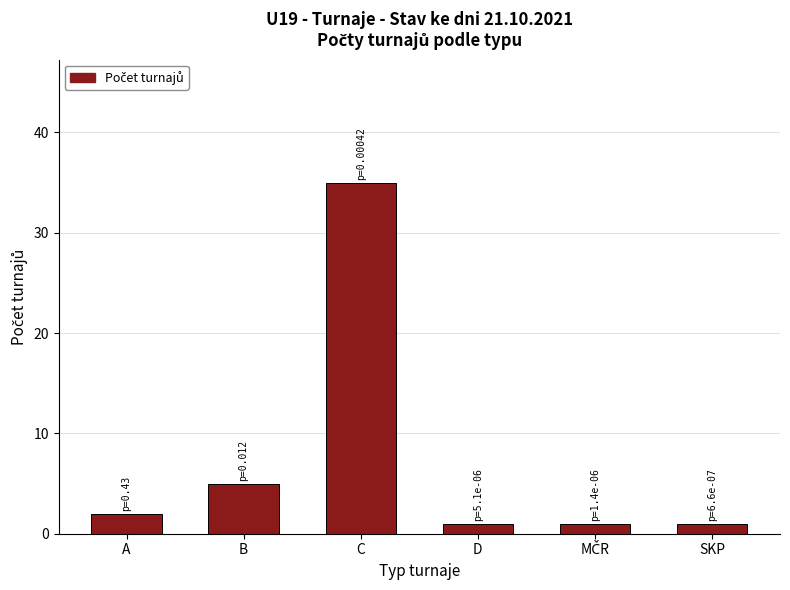

Reading right to left, transcribe all the data shown in this chart.

1	1	1	35	5	2